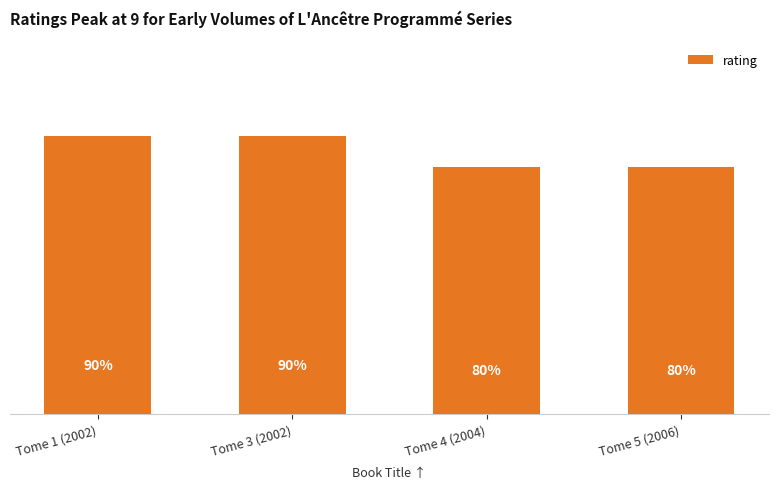

At which label is the value closest to 8?

Tome 4 (2004)